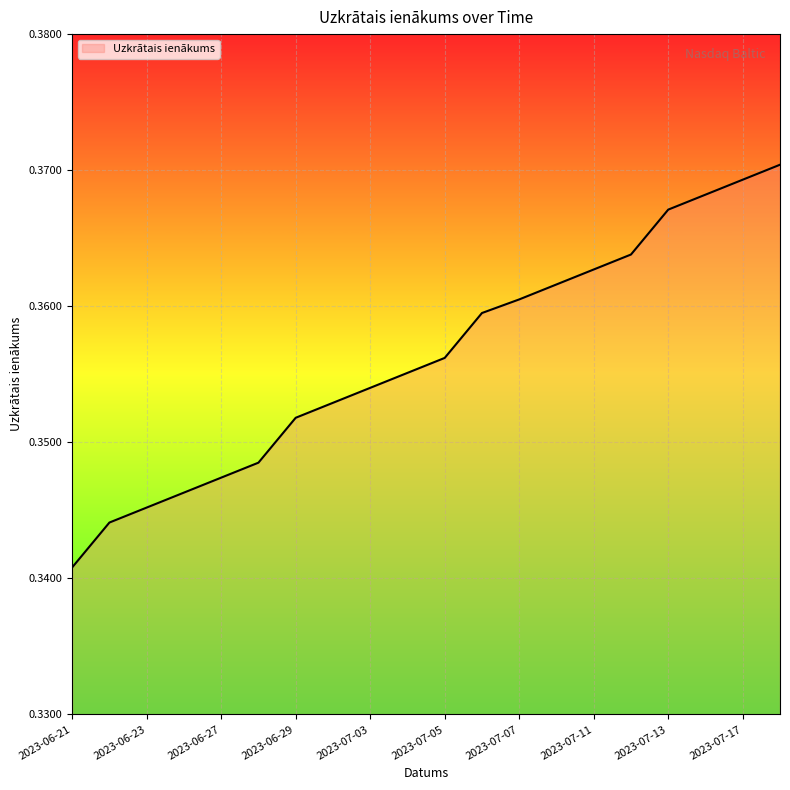

Reading right to left, list all the values displayed in this chart.

0.4	0.4	0.4	0.4	0.4	0.4	0.4	0.4	0.4	0.4	0.4	0.4	0.4	0.4	0.3	0.3	0.3	0.3	0.3	0.3